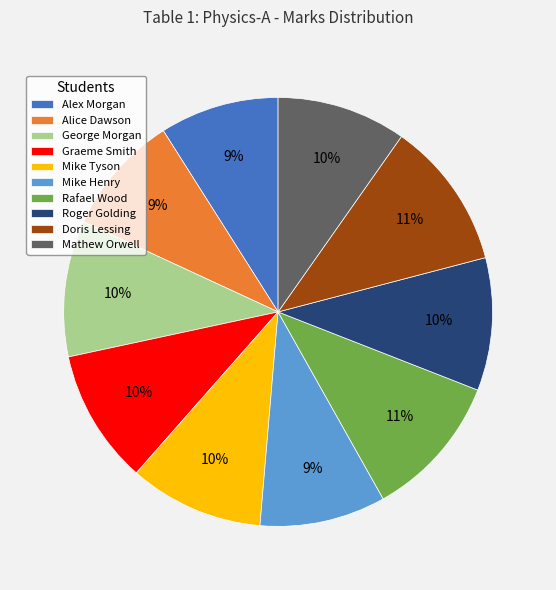

To the nearest percent, what percentage of the pie is Doris Lessing?

11%